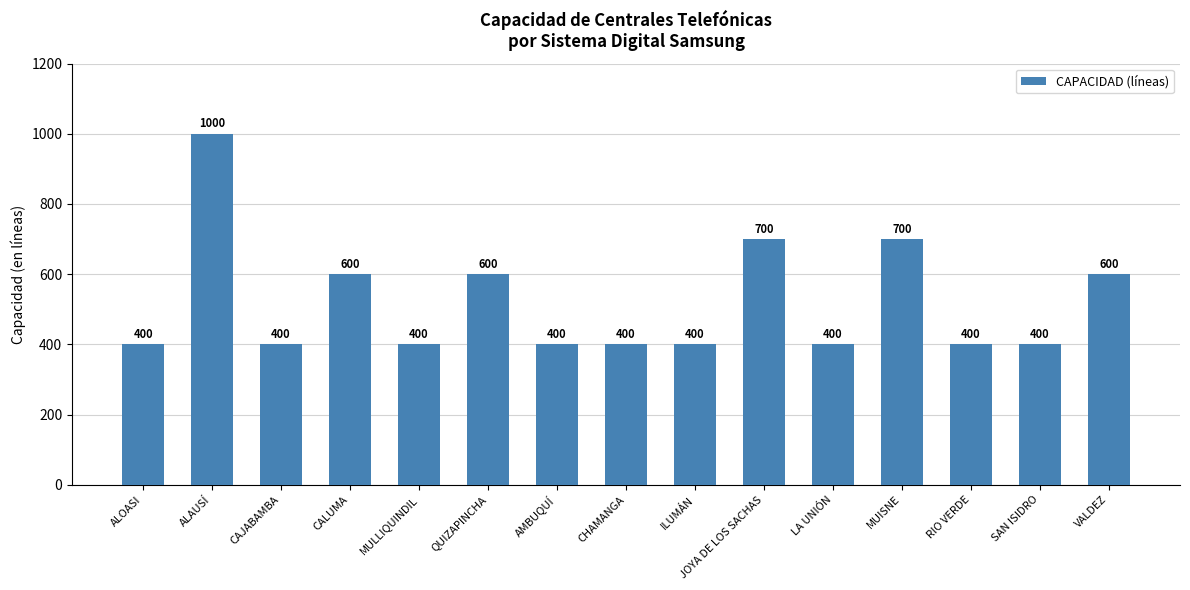

What is the average value?

520